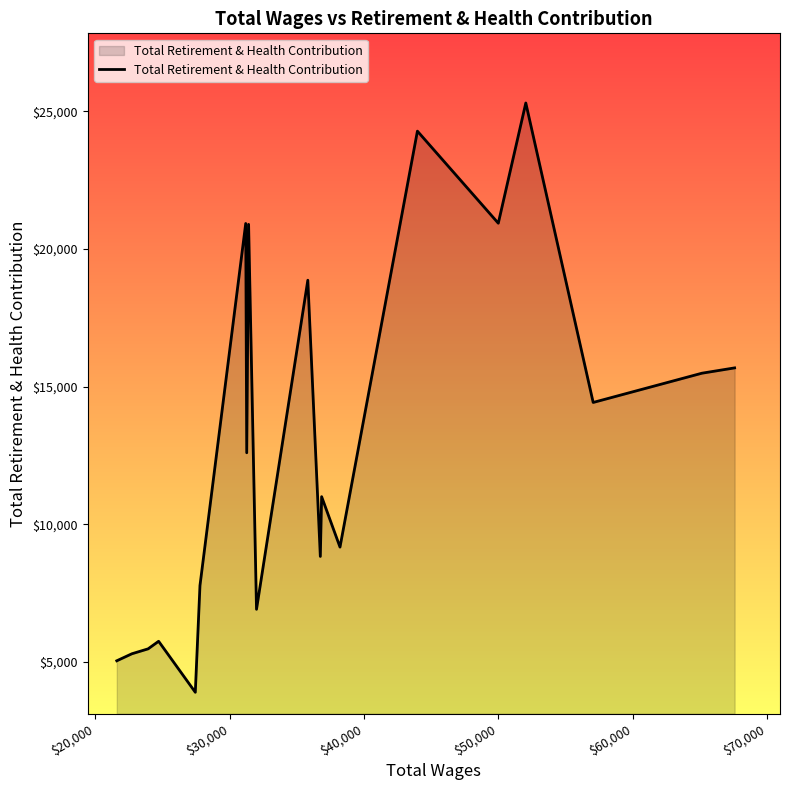

What is the greatest value displayed?

25309